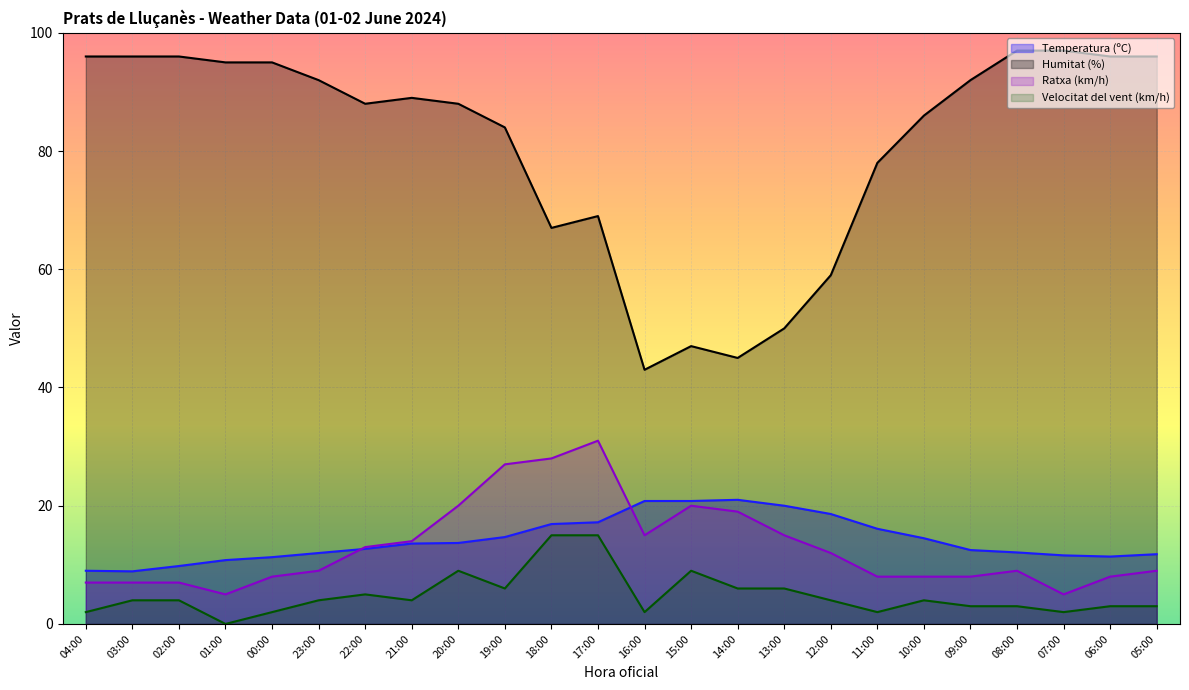

Which series has the widest spread of values?

Humitat (%)